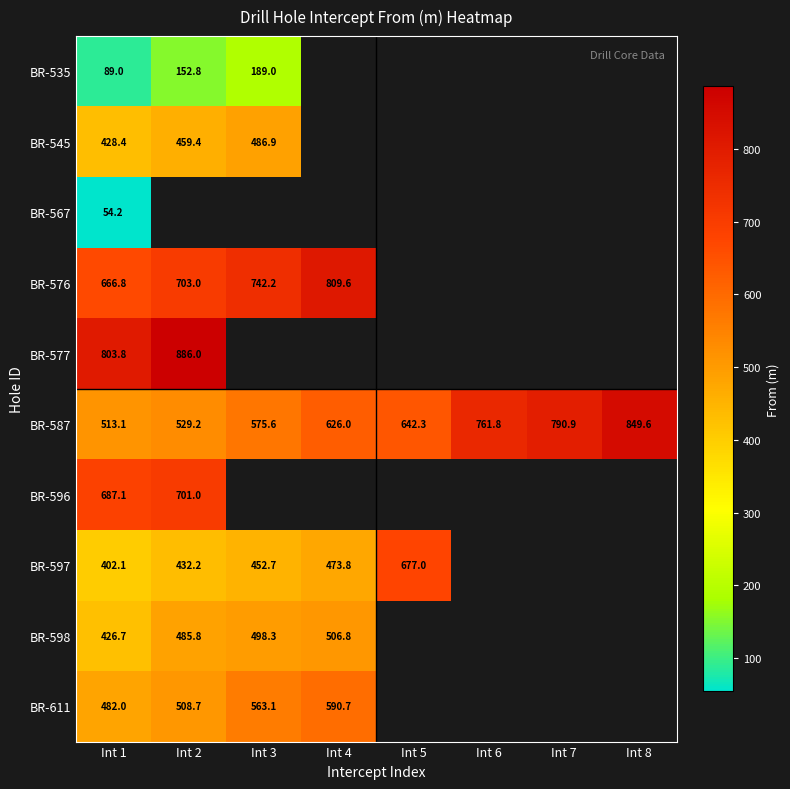

At which category is the sum across all series the highest?

Int 1